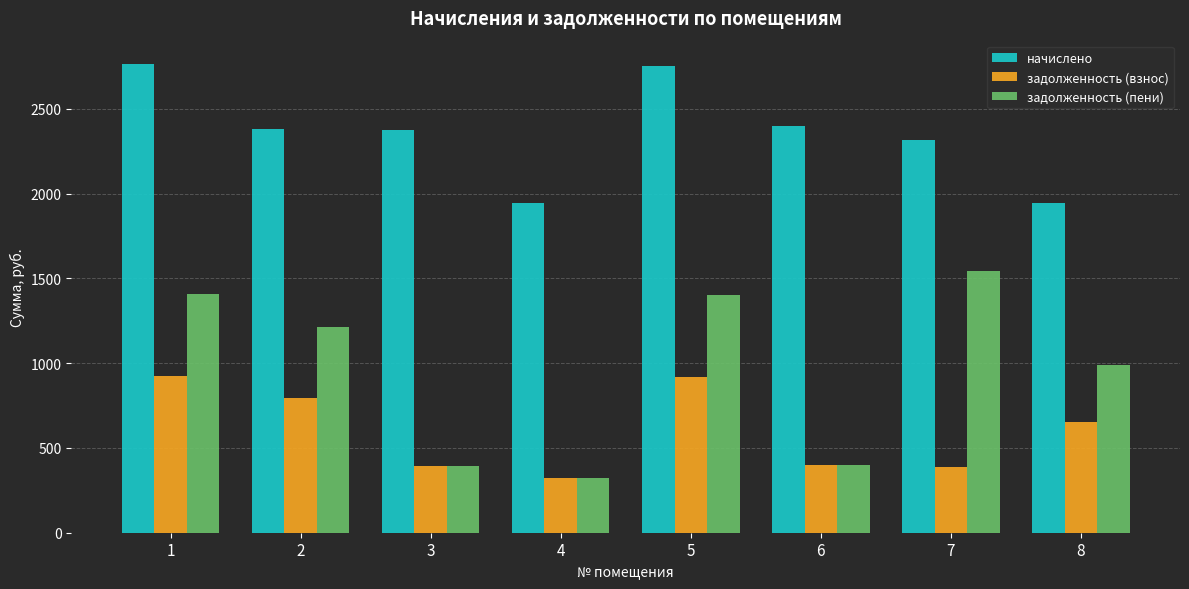

What is the value of the задолженность (пени) bar at the 1st from the left?

1405.7